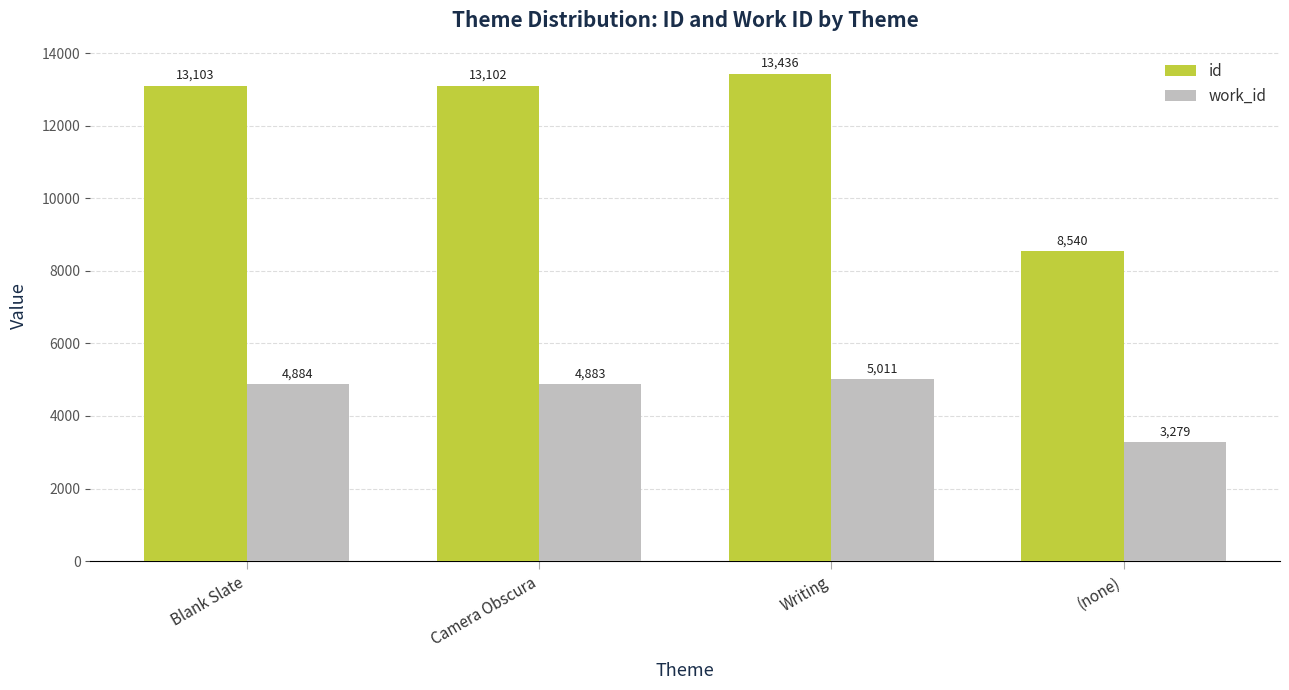

At how many categories does at least one series exceed 4315?

4